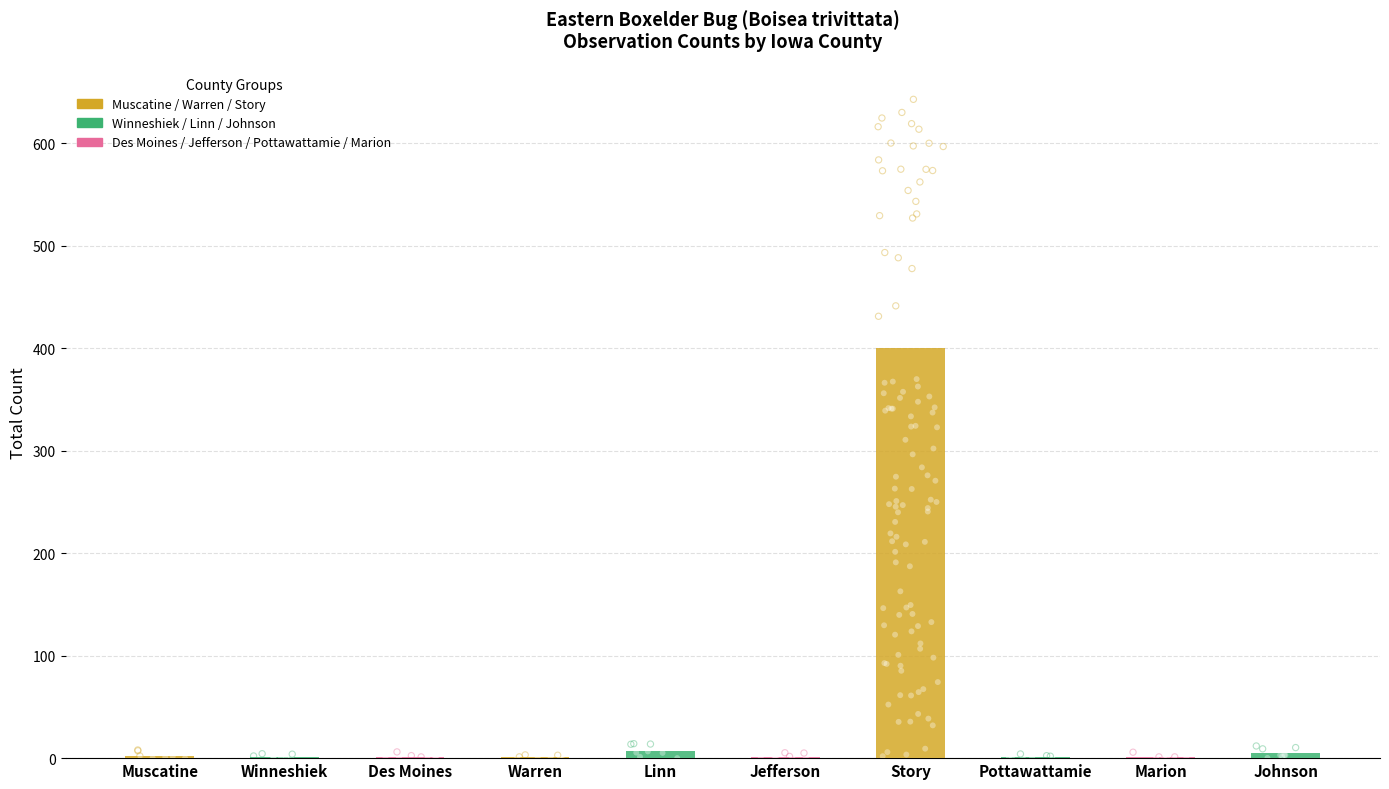

Which has a higher value, Pottawattamie or Linn?

Linn